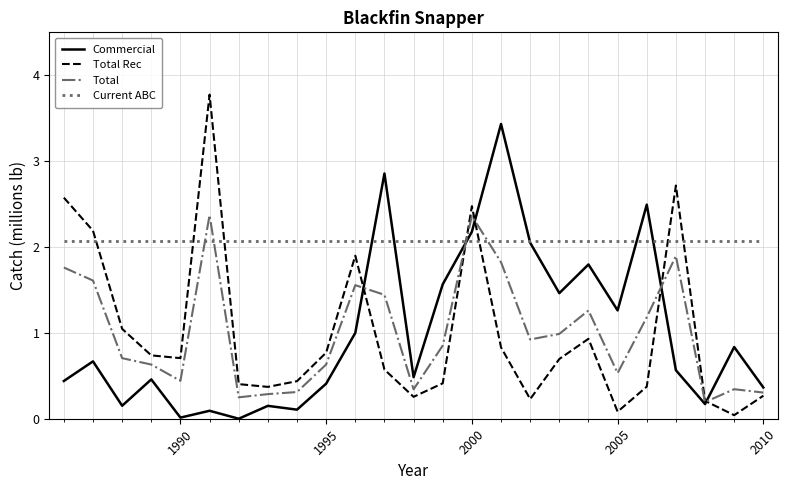

Count the number of categories in the chart.

25